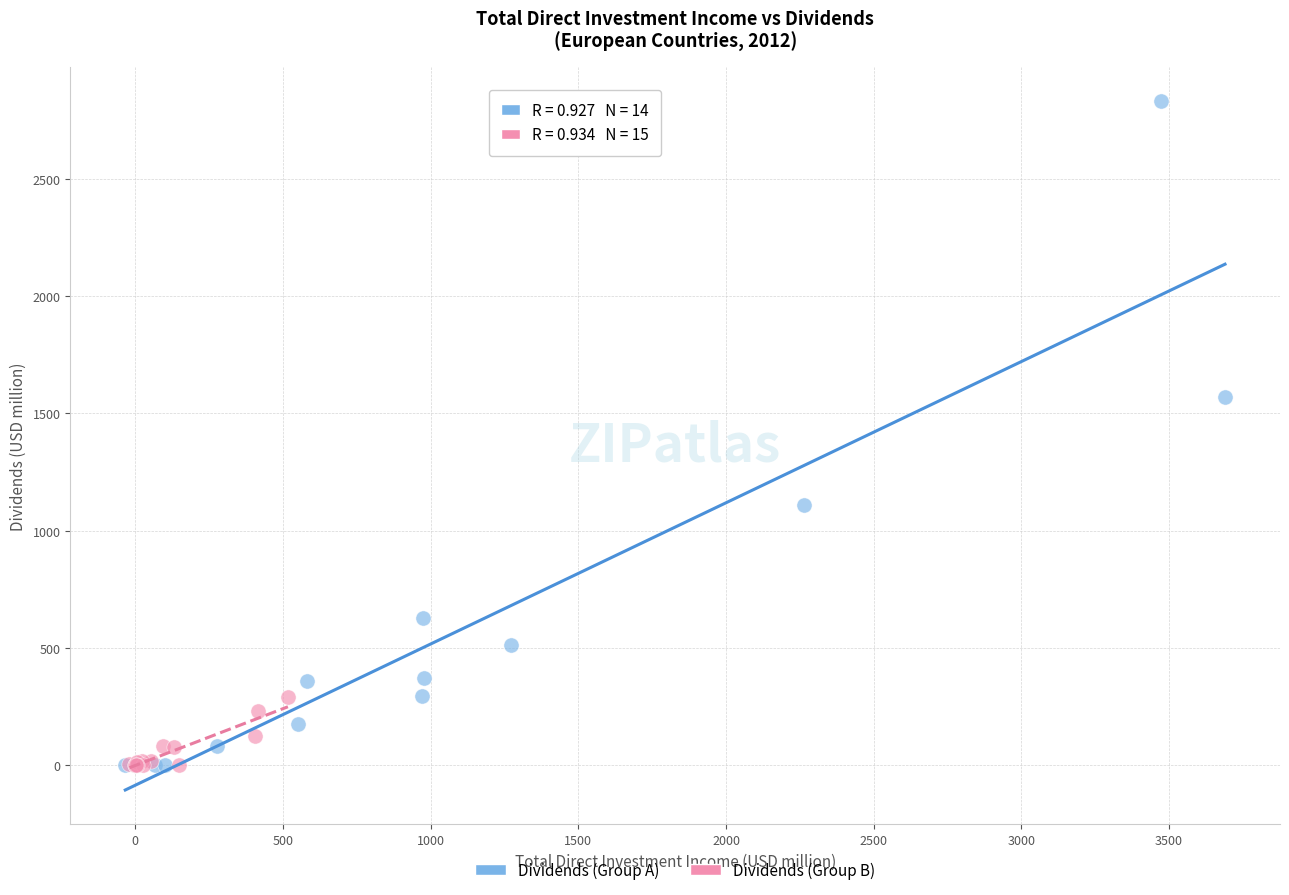

Which series contains the highest Y value?

Dividends (Group A)